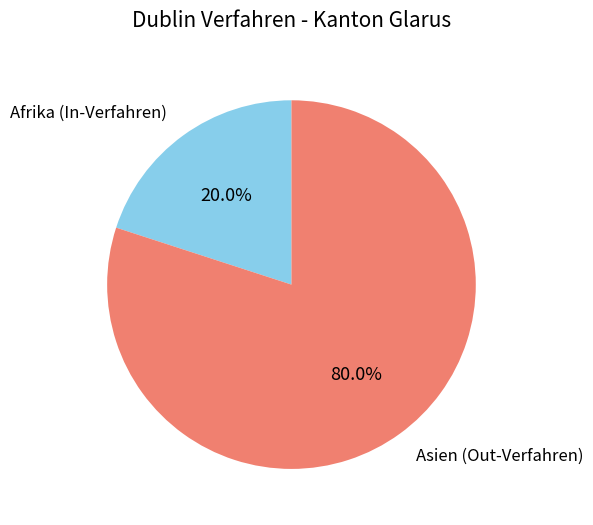

Which has a higher value, Afrika (In-Verfahren) or Asien (Out-Verfahren)?

Asien (Out-Verfahren)